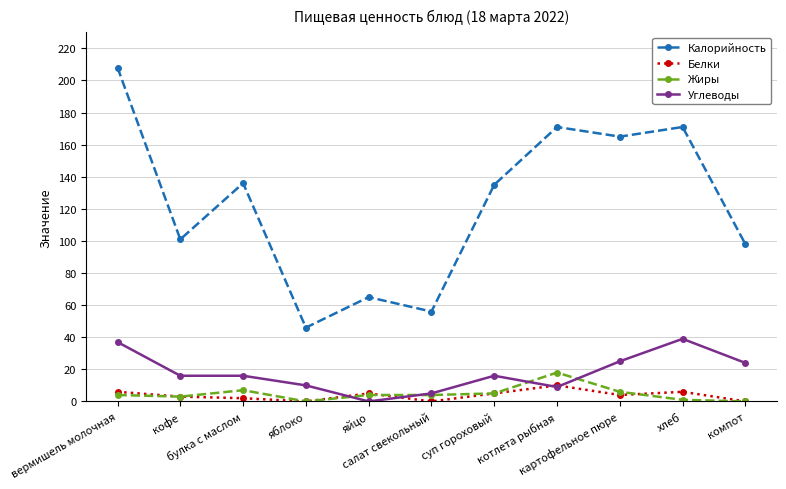

Does the chart have visible grid lines?

Yes